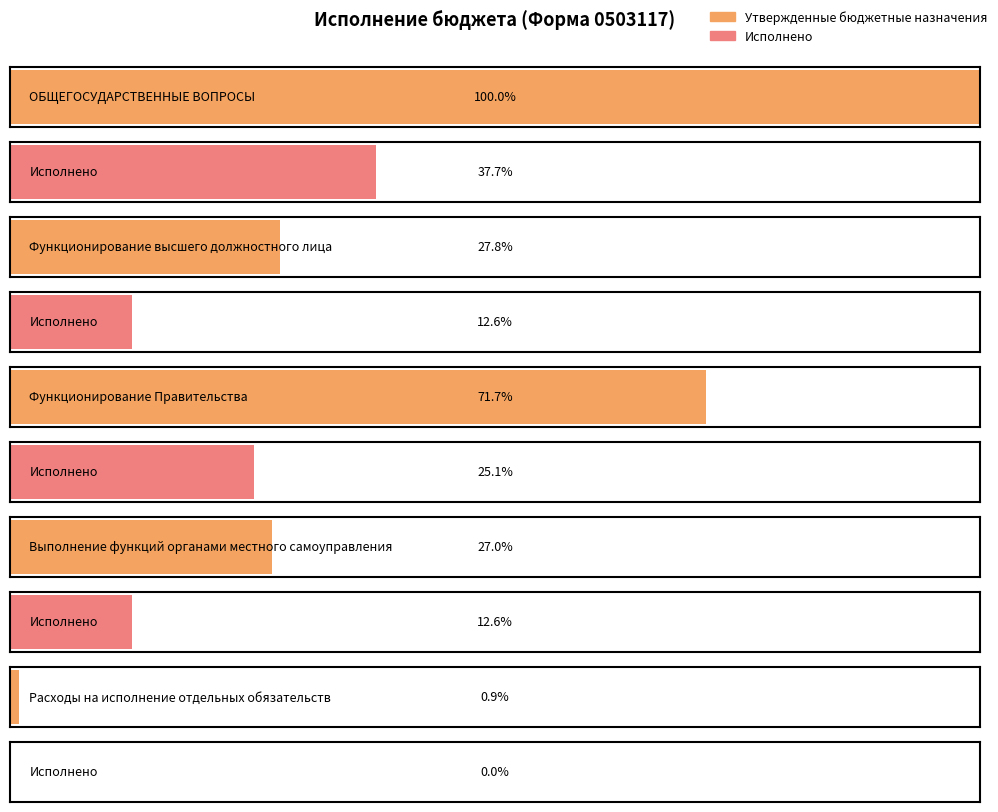

How many bars are there in total?

10